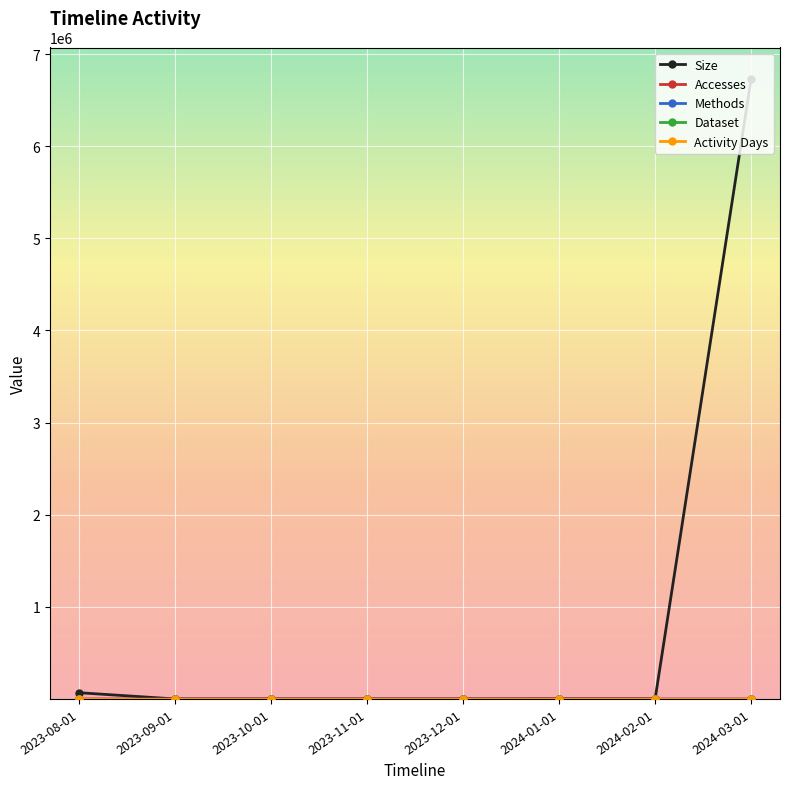

Between 2024-02-01 and 2024-03-01, which series saw the biggest shift?

Size